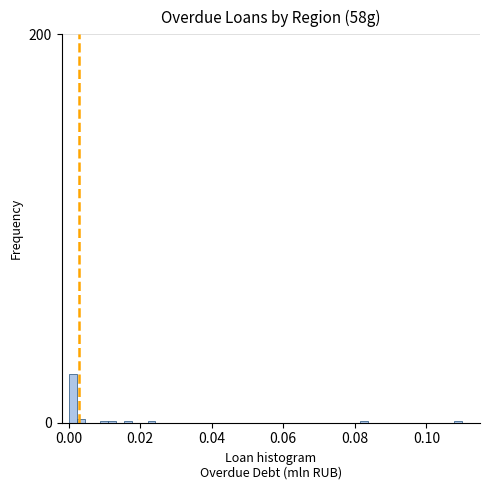

Read against the x-axis, roughly where is the centre of the tallest bar?

0.002